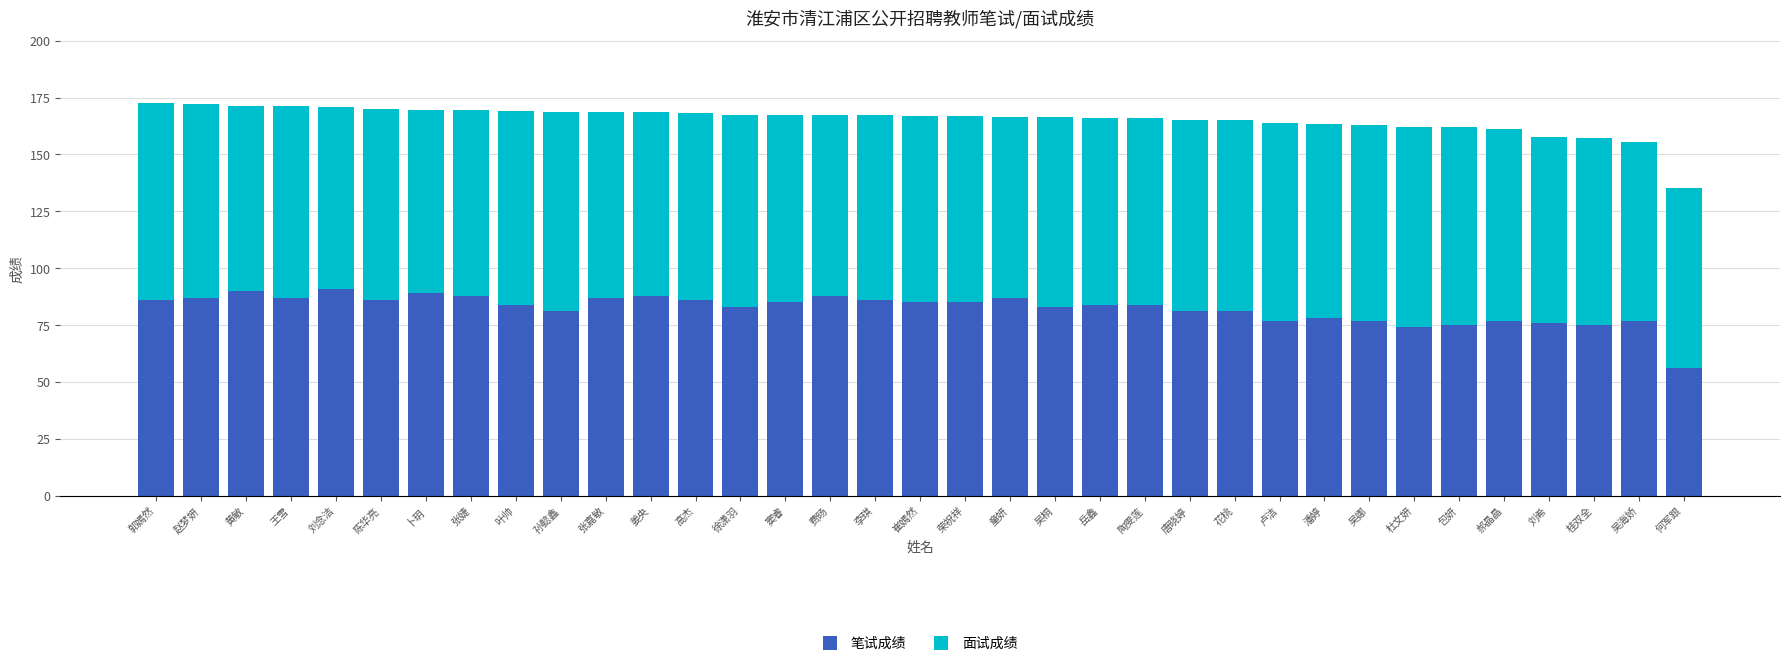

At which label does 笔试成绩 reach its minimum?

何军跟